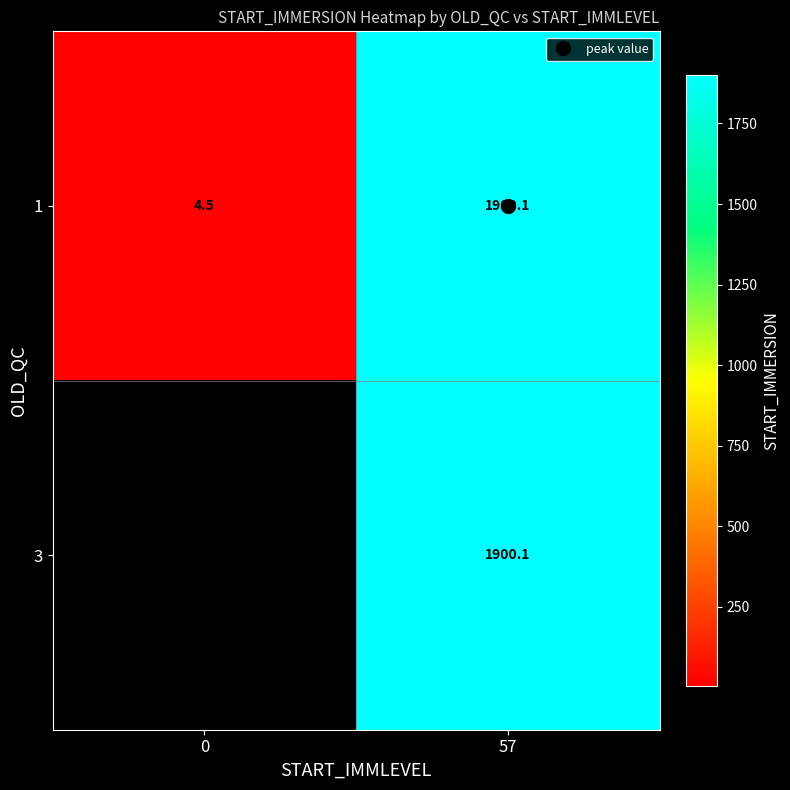

Which has a higher value, 0 or 57?

57